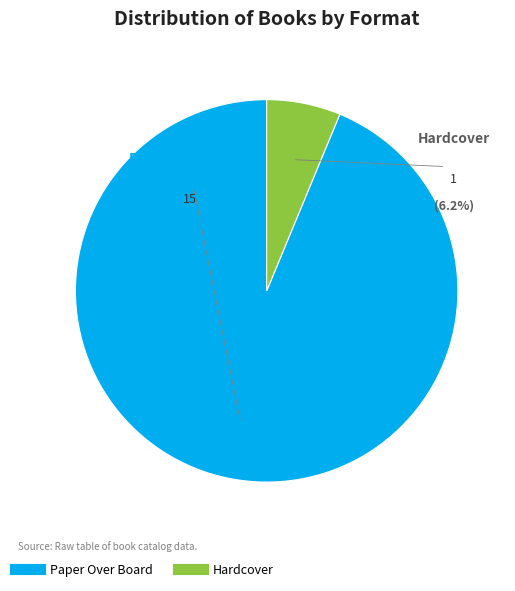

How many slices are in this pie chart?

2